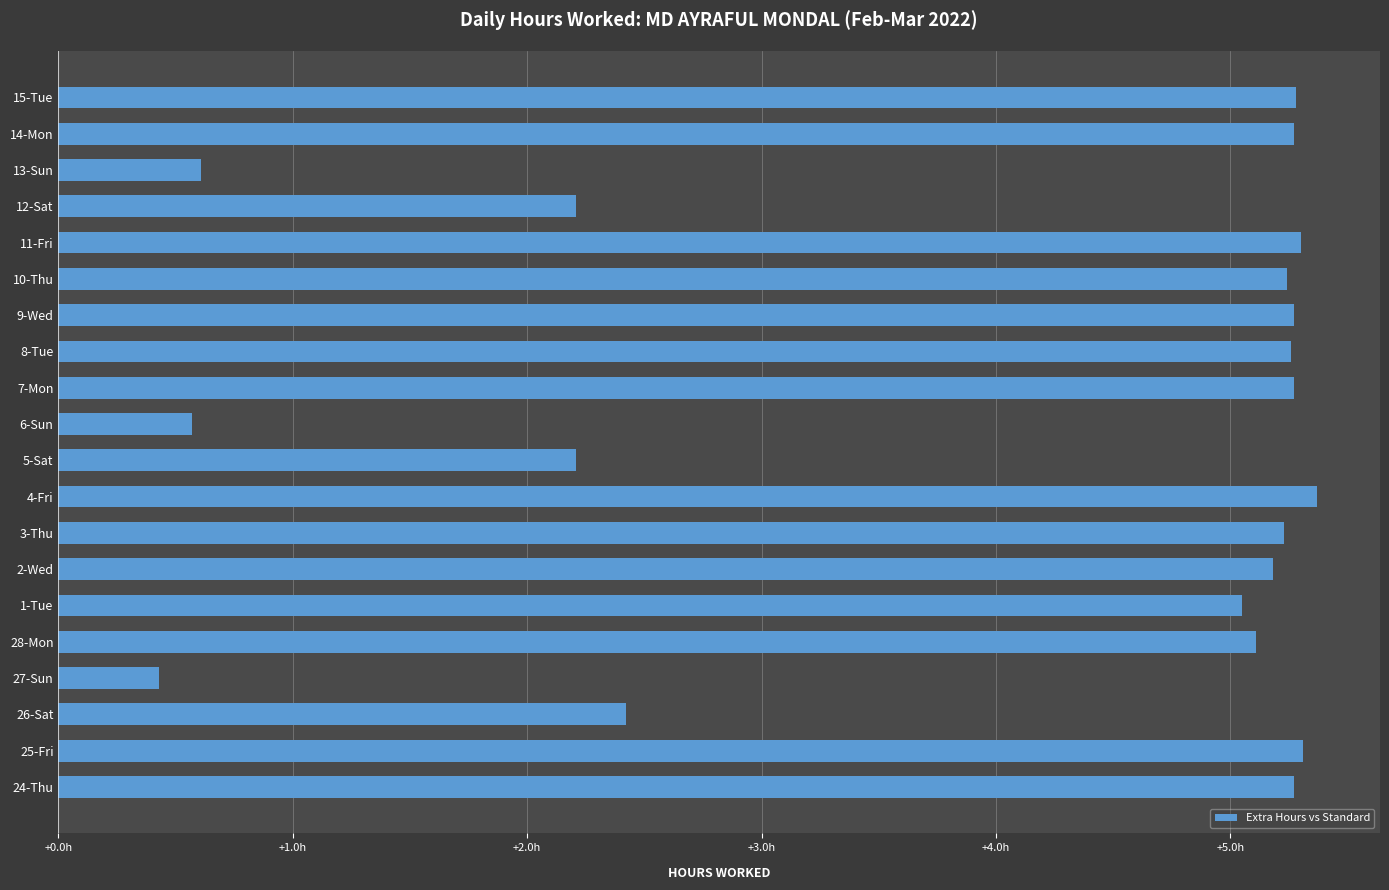

Does the chart contain any negative values?

No